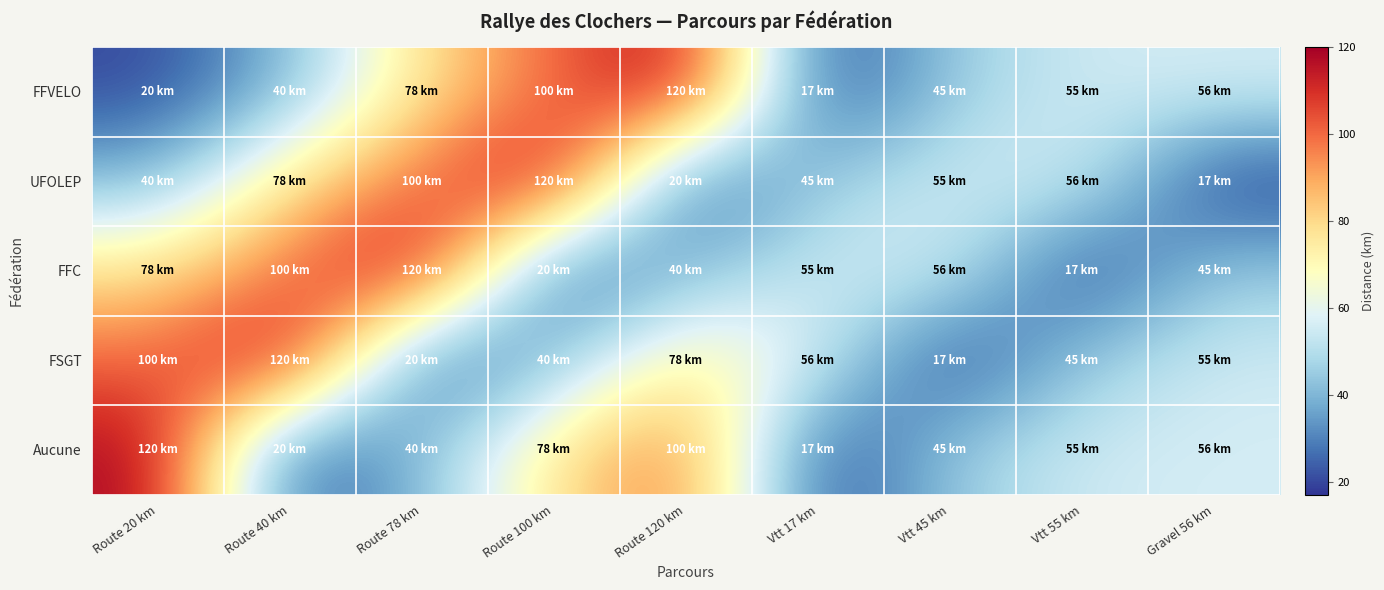

At how many categories does at least one series exceed 48?

9